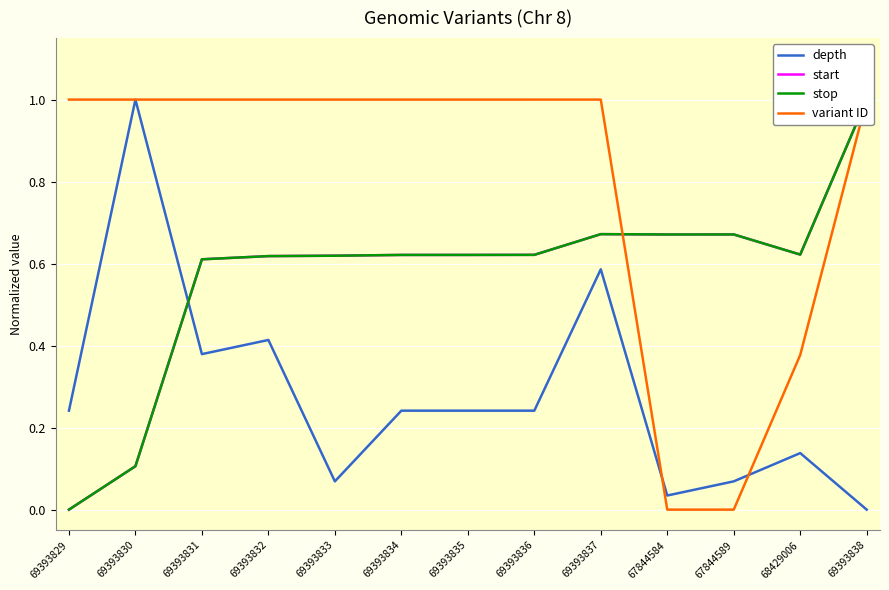

The value of start at 68429006 is 0.4. True or false?

False